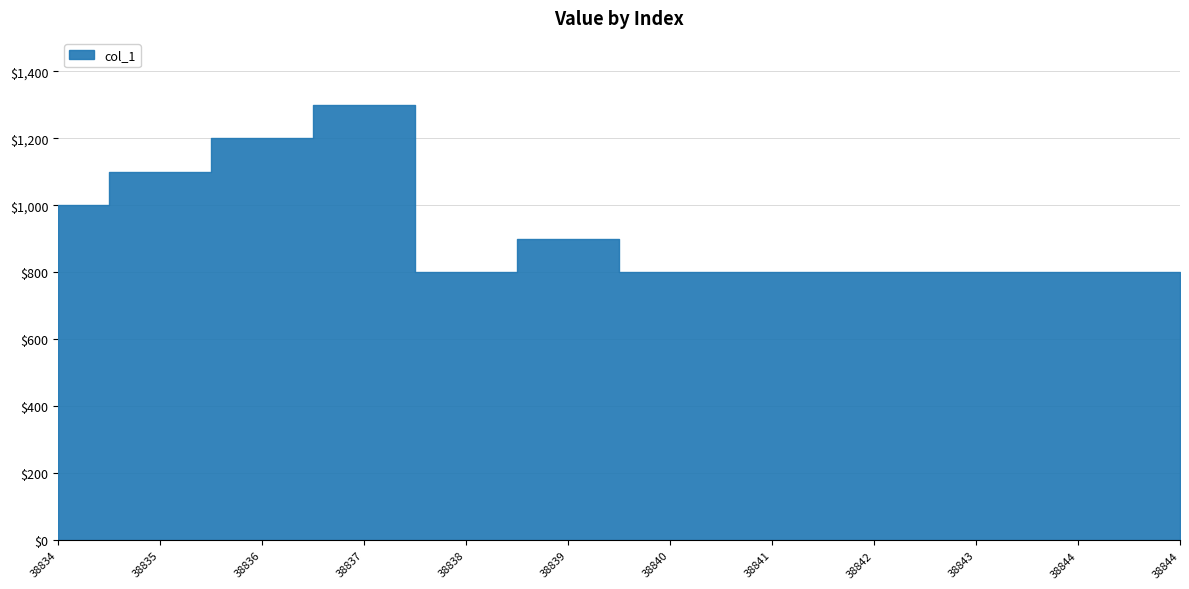

List the labels in order of value, smallest first.

38838, 38840, 38841, 38842, 38843, 38844, 38844, 38839, 38834, 38835, 38836, 38837